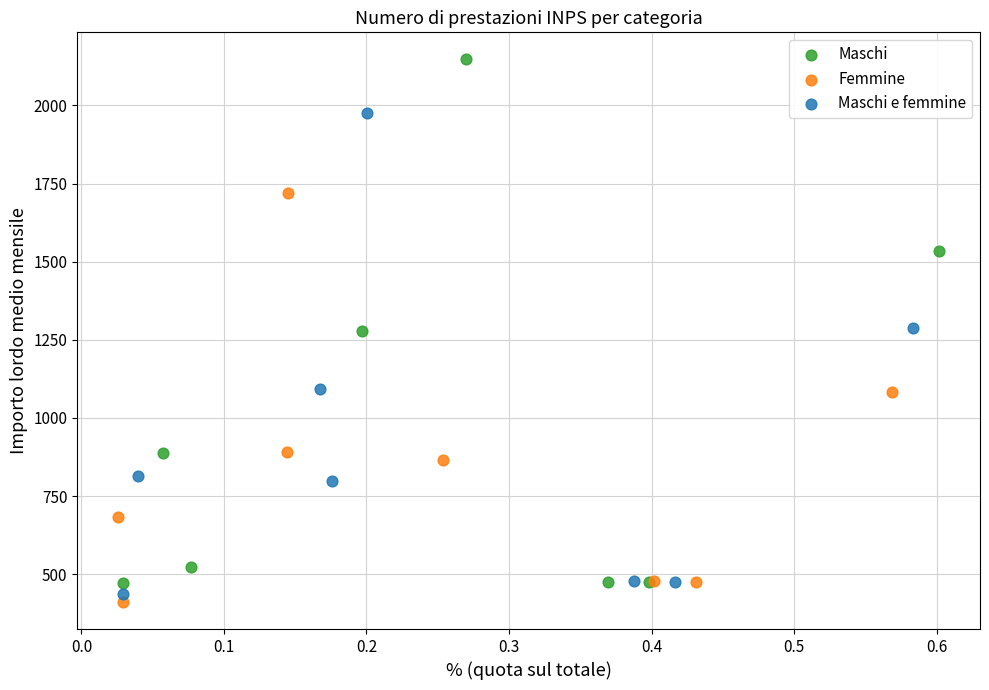

Which series has the largest Y range (max minus min)?

Maschi